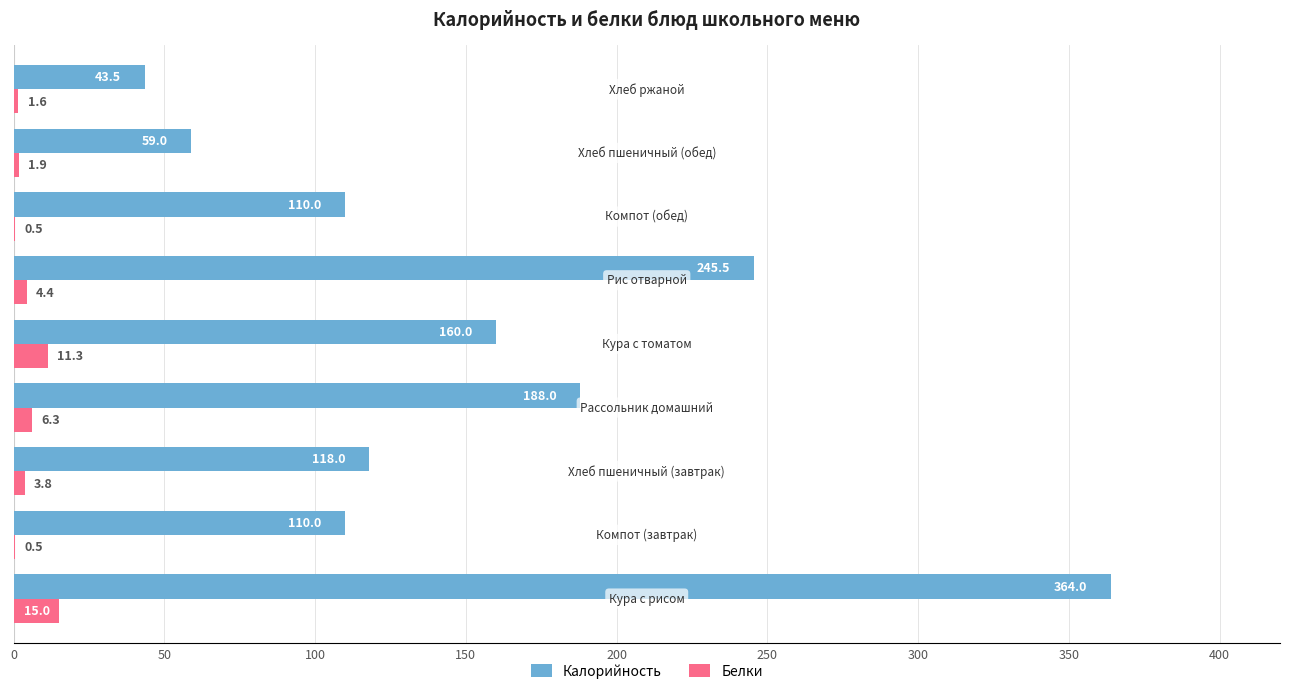

What is the maximum value for Белки?

15.0